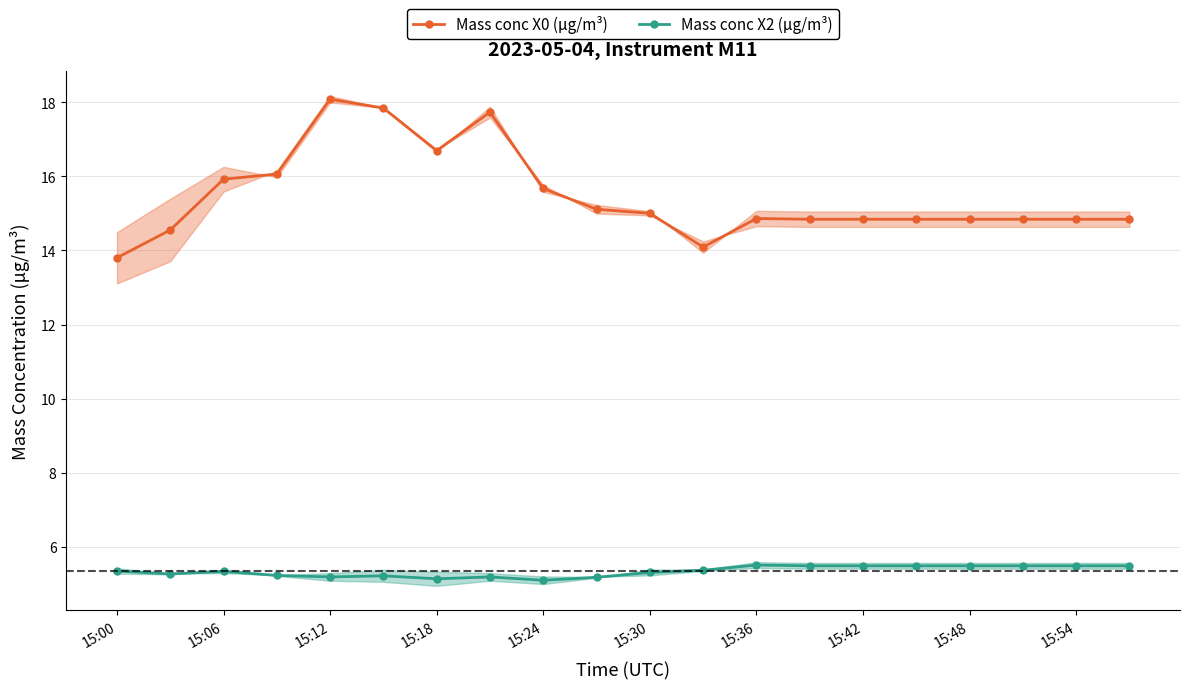

True or false: Mass conc X0 (μg/m³) and Mass conc X2 (μg/m³) intersect in this chart.

False